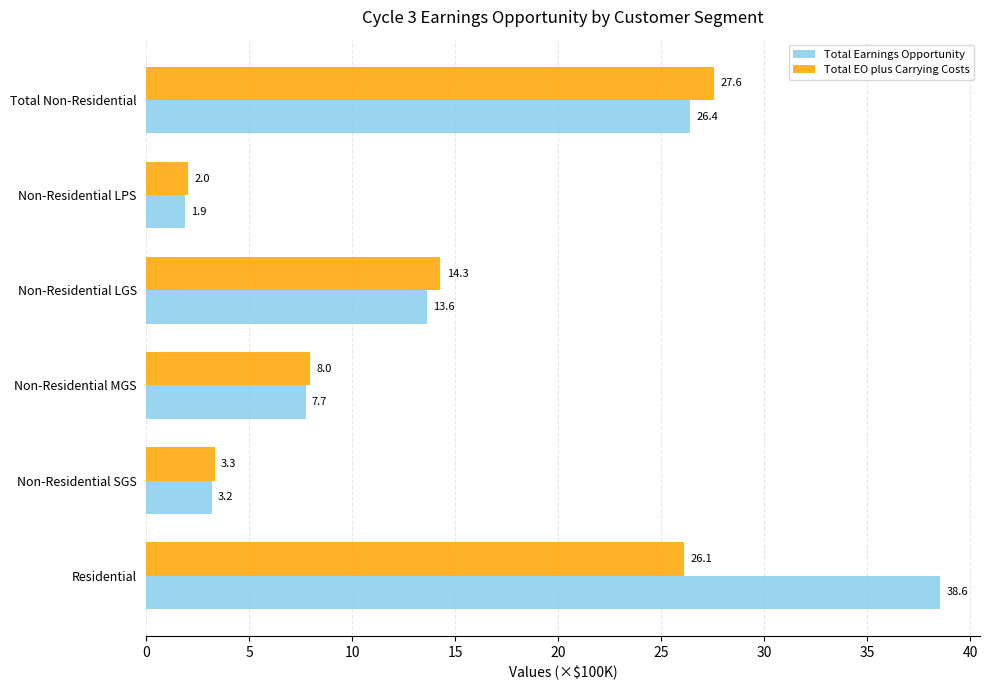

At how many categories does at least one series exceed 21?

2